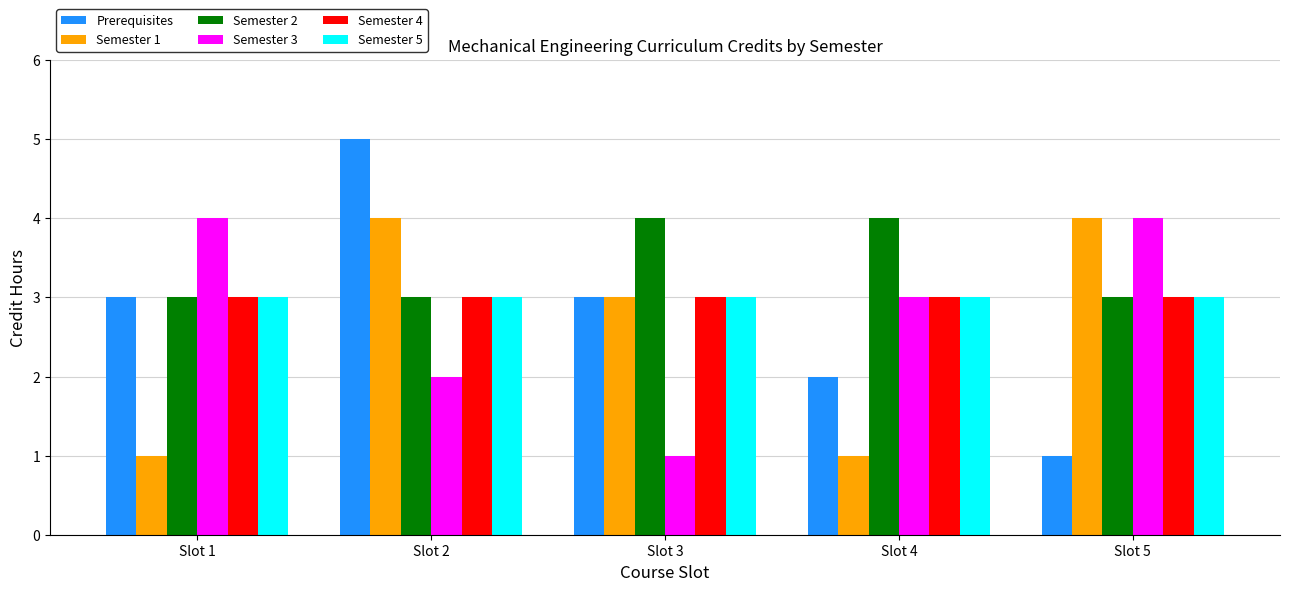

The value of Semester 4 at Slot 3 is 3. True or false?

True